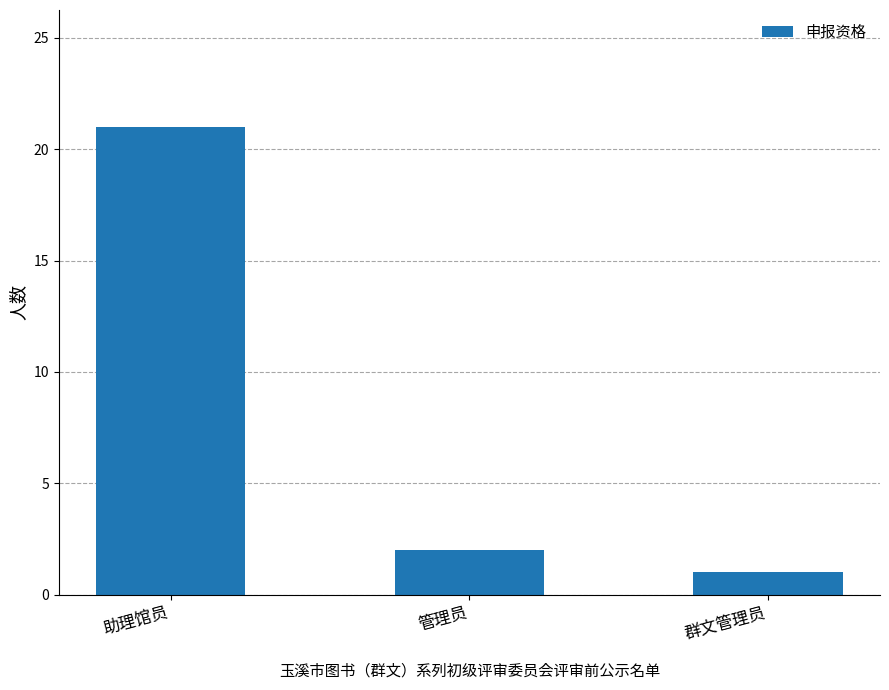

List the labels in order of value, smallest first.

群文管理员, 管理员, 助理馆员